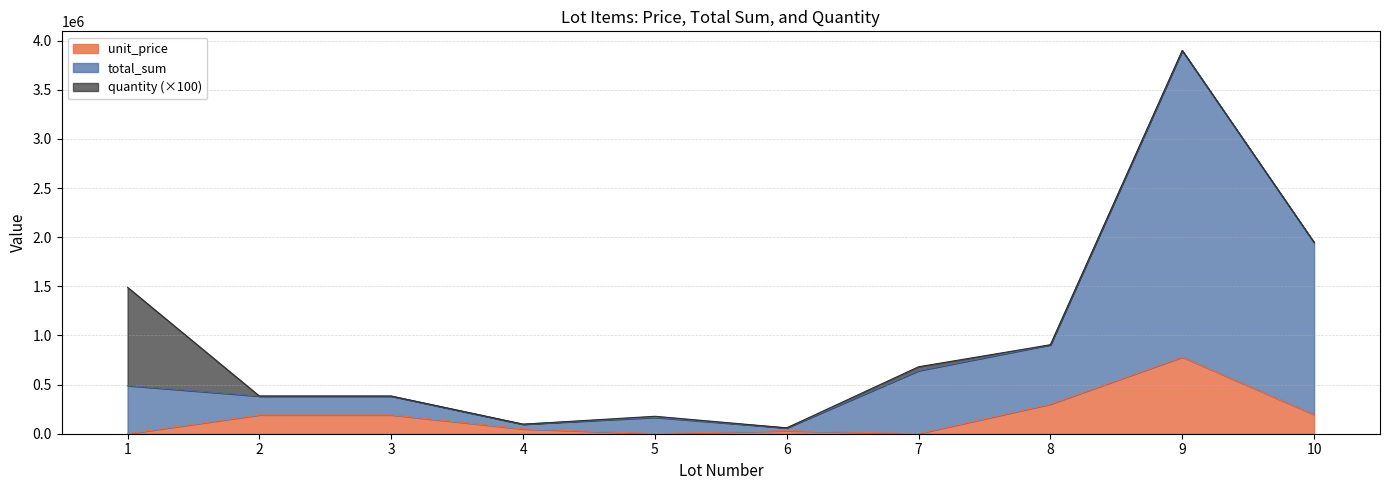

What is the sum of the unit_price values at 9 and 1?

780049